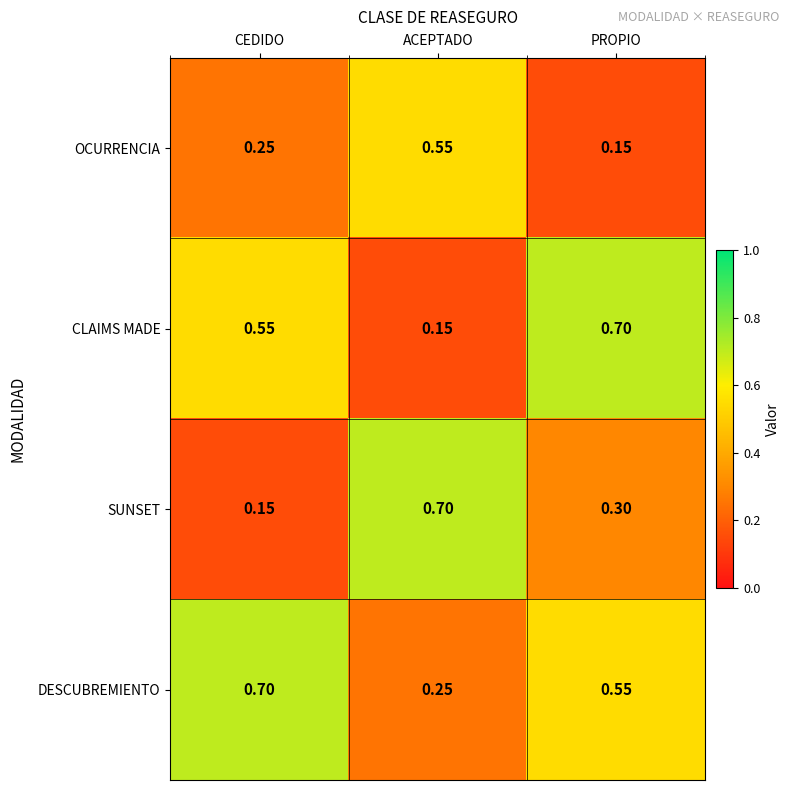

At CEDIDO, list the series in order from largest to smallest.

DESCUBREMIENTO, CLAIMS MADE, OCURRENCIA, SUNSET